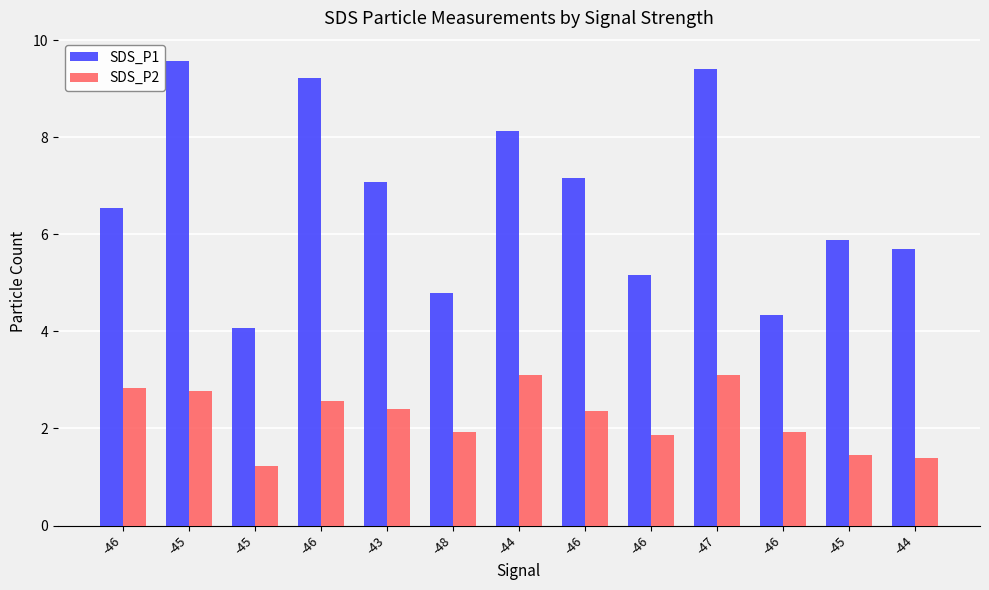

Rank the series at -45 from lowest to highest value.

SDS_P2, SDS_P1